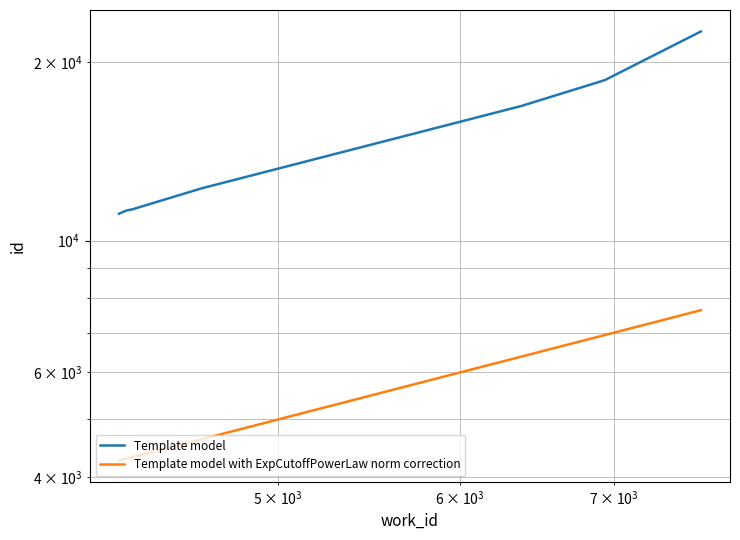

Which series has the widest spread of values?

Template model